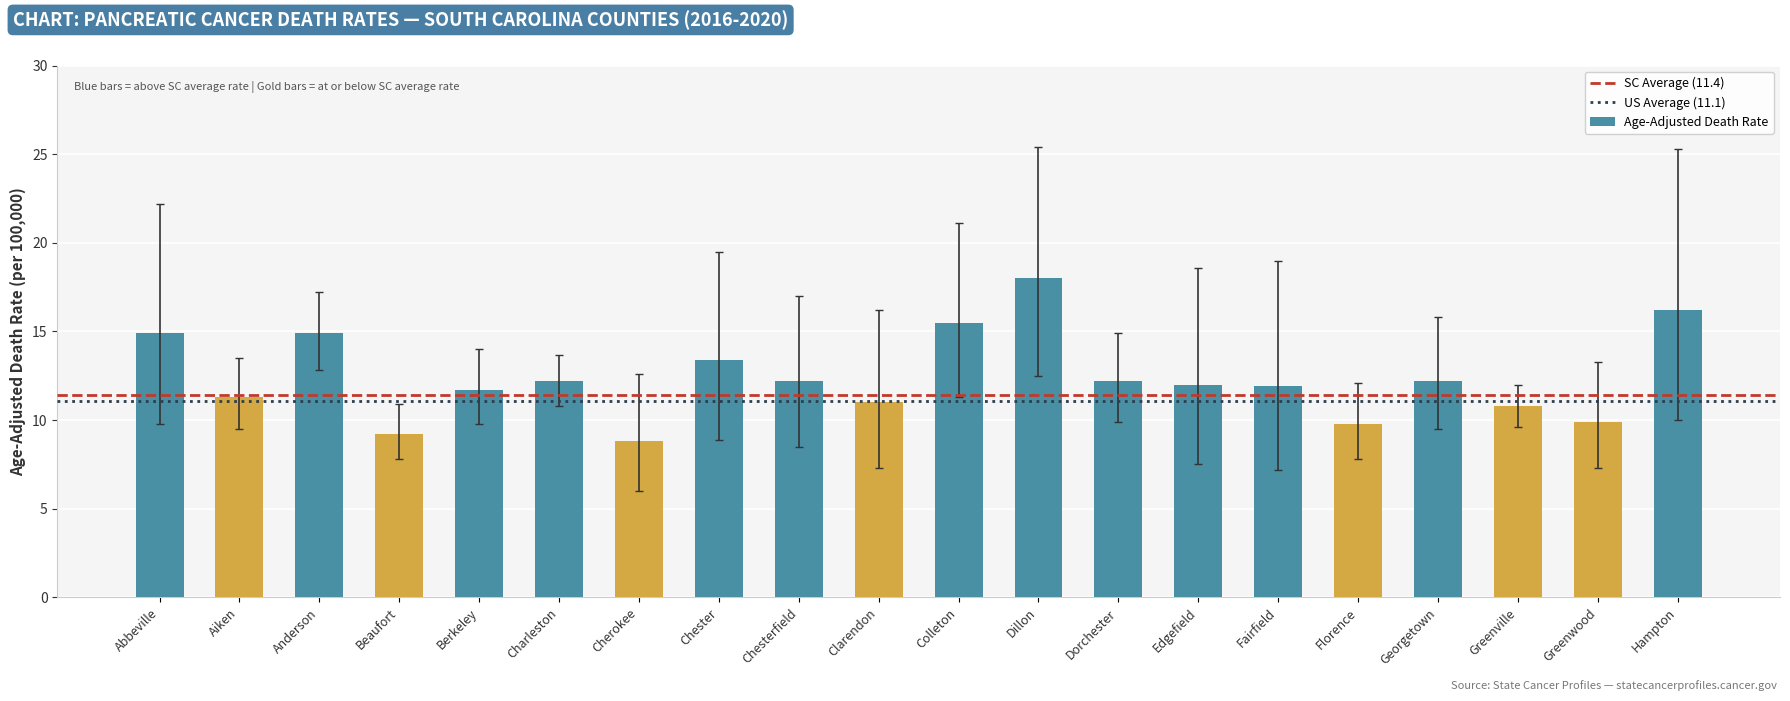

What is the sum of the values at Dillon and Hampton?

34.2